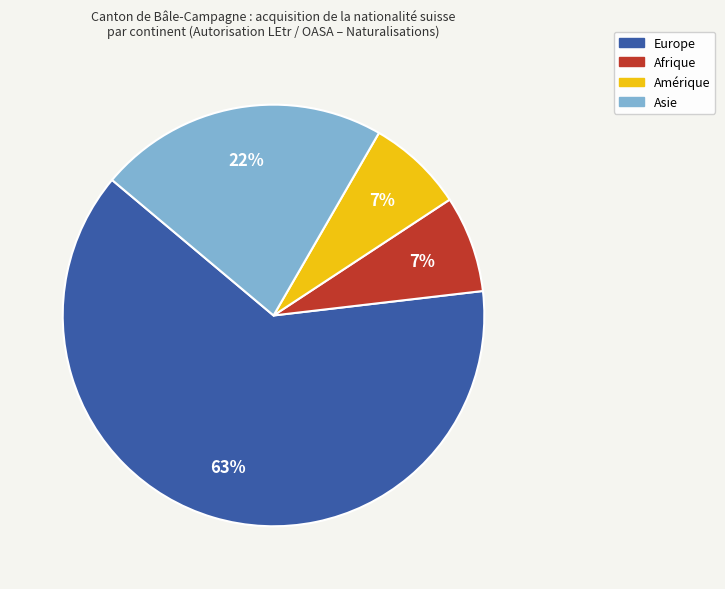

Which slice is the largest?

Europe